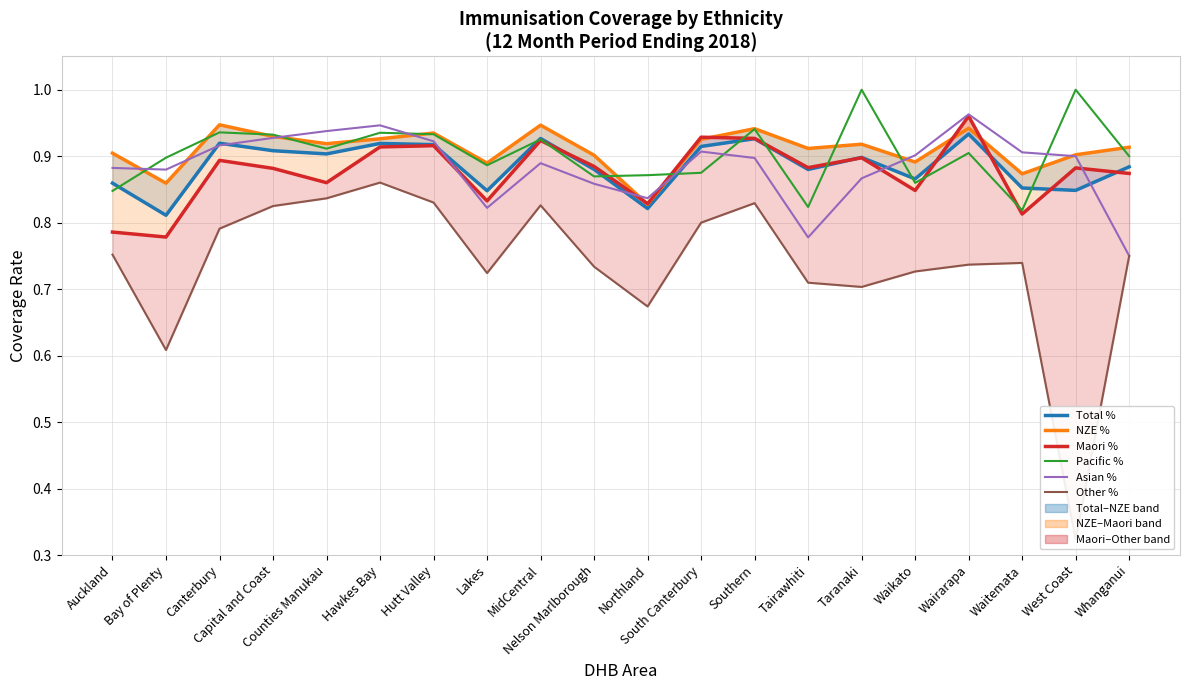

Rank the categories by Total % value from highest to lowest.

Wairarapa, MidCentral, Southern, Canterbury, Hawkes Bay, Hutt Valley, South Canterbury, Capital and Coast, Counties Manukau, Taranaki, Whanganui, Nelson Marlborough, Tairawhiti, Waikato, Auckland, Waitemata, West Coast, Lakes, Northland, Bay of Plenty